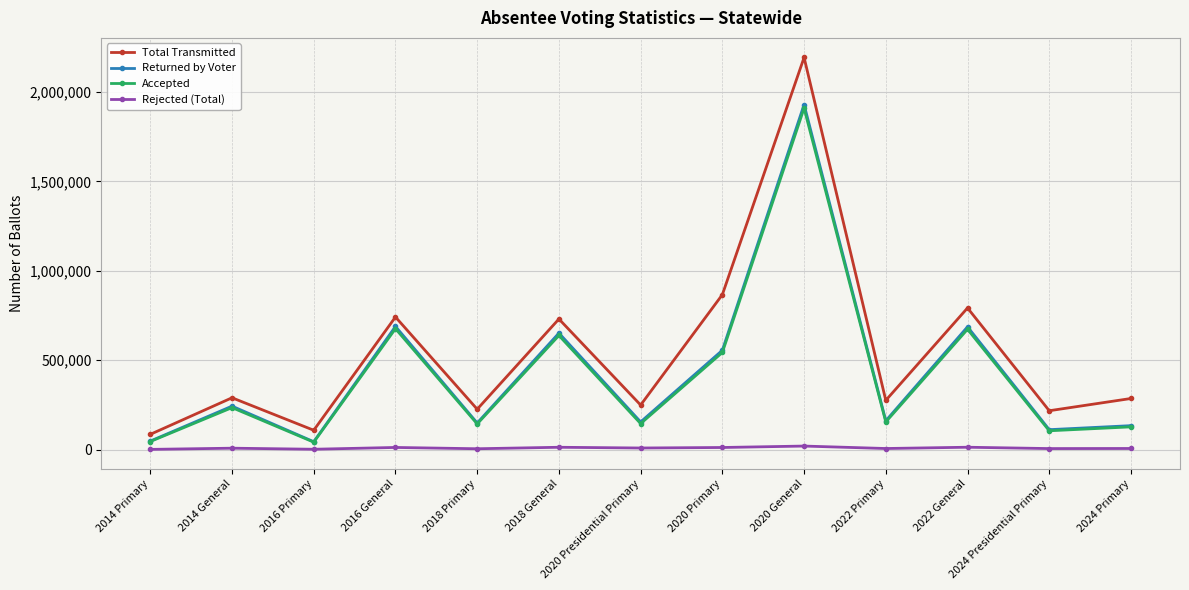

At which category is the sum across all series the highest?

2020 General